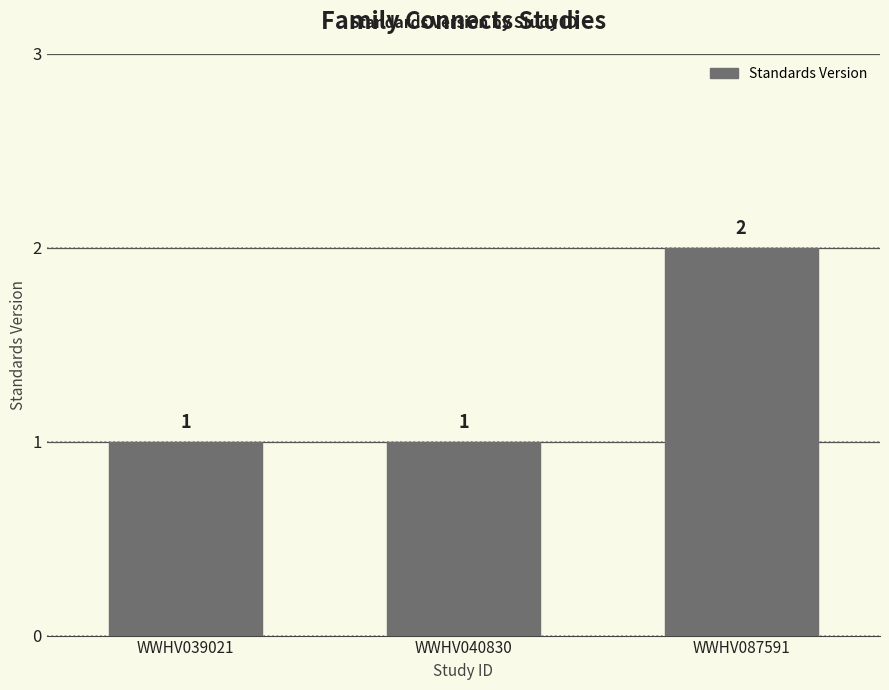

What is the sum of all values?

4